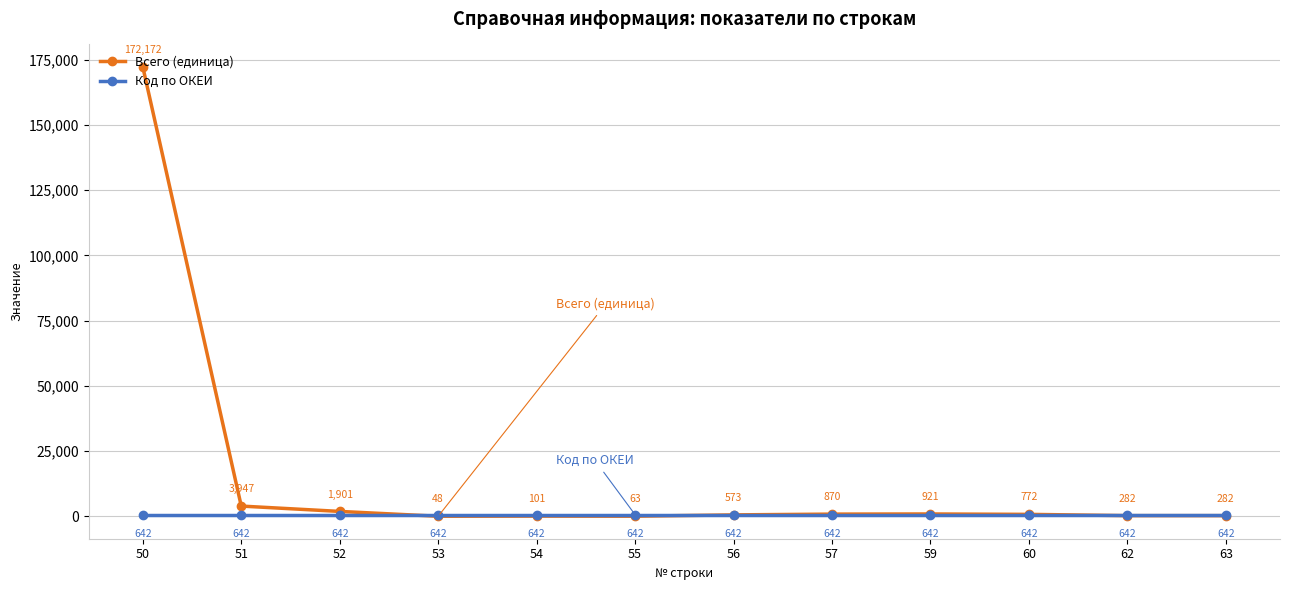

Rank the series by their maximum value, from lowest to highest.

Код по ОКЕИ, Всего (единица)